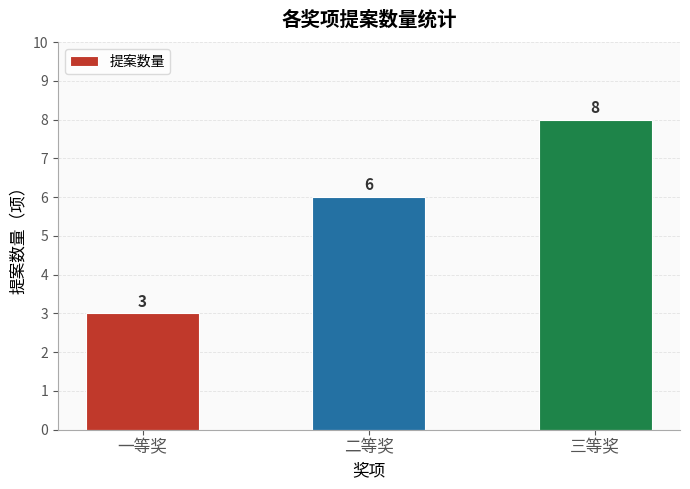

What is the sum of all values?

17